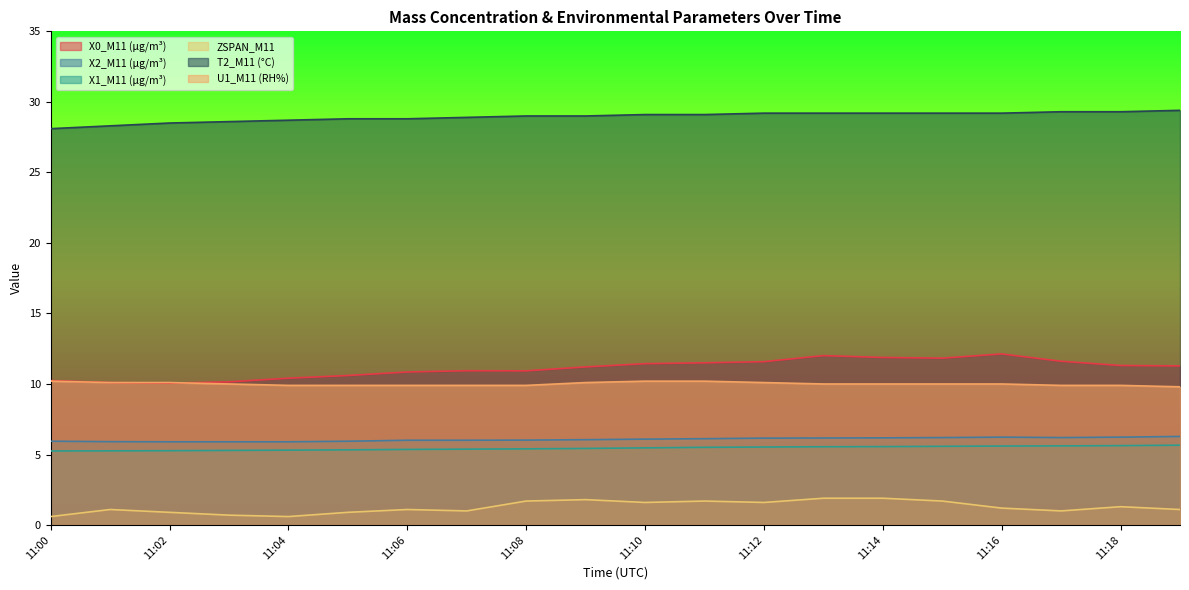

Reading left to right, extract all data points from this chart.

X0_M11 (μg/m³): 11:00=10.2	11:01=10.1	11:02=10.1	11:03=10.2	11:04=10.4	11:05=10.6	11:06=10.8	11:07=10.9	11:08=10.9	11:09=11.2	11:10=11.4	11:11=11.5	11:12=11.6	11:13=12.0	11:14=11.9	11:15=11.8	11:16=12.1	11:17=11.6	11:18=11.3	11:19=11.3
X2_M11 (μg/m³): 11:00=5.9	11:01=5.9	11:02=5.9	11:03=5.9	11:04=5.9	11:05=5.9	11:06=6.0	11:07=6.0	11:08=6.0	11:09=6.0	11:10=6.1	11:11=6.1	11:12=6.2	11:13=6.2	11:14=6.2	11:15=6.2	11:16=6.2	11:17=6.2	11:18=6.2	11:19=6.3
X1_M11 (μg/m³): 11:00=5.2	11:01=5.3	11:02=5.3	11:03=5.3	11:04=5.3	11:05=5.3	11:06=5.4	11:07=5.4	11:08=5.4	11:09=5.4	11:10=5.5	11:11=5.5	11:12=5.5	11:13=5.5	11:14=5.6	11:15=5.6	11:16=5.6	11:17=5.6	11:18=5.6	11:19=5.7
ZSPAN_M11: 11:00=0.6	11:01=1.1	11:02=0.9	11:03=0.7	11:04=0.6	11:05=0.9	11:06=1.1	11:07=1.0	11:08=1.7	11:09=1.8	11:10=1.6	11:11=1.7	11:12=1.6	11:13=1.9	11:14=1.9	11:15=1.7	11:16=1.2	11:17=1.0	11:18=1.3	11:19=1.1
T2_M11 (°C): 11:00=28.1	11:01=28.3	11:02=28.5	11:03=28.6	11:04=28.7	11:05=28.8	11:06=28.8	11:07=28.9	11:08=29.0	11:09=29.0	11:10=29.1	11:11=29.1	11:12=29.2	11:13=29.2	11:14=29.2	11:15=29.2	11:16=29.2	11:17=29.3	11:18=29.3	11:19=29.4
U1_M11 (RH%): 11:00=10.2	11:01=10.1	11:02=10.1	11:03=10.0	11:04=9.9	11:05=9.9	11:06=9.9	11:07=9.9	11:08=9.9	11:09=10.1	11:10=10.2	11:11=10.2	11:12=10.1	11:13=10.0	11:14=10.0	11:15=10.0	11:16=10.0	11:17=9.9	11:18=9.9	11:19=9.8